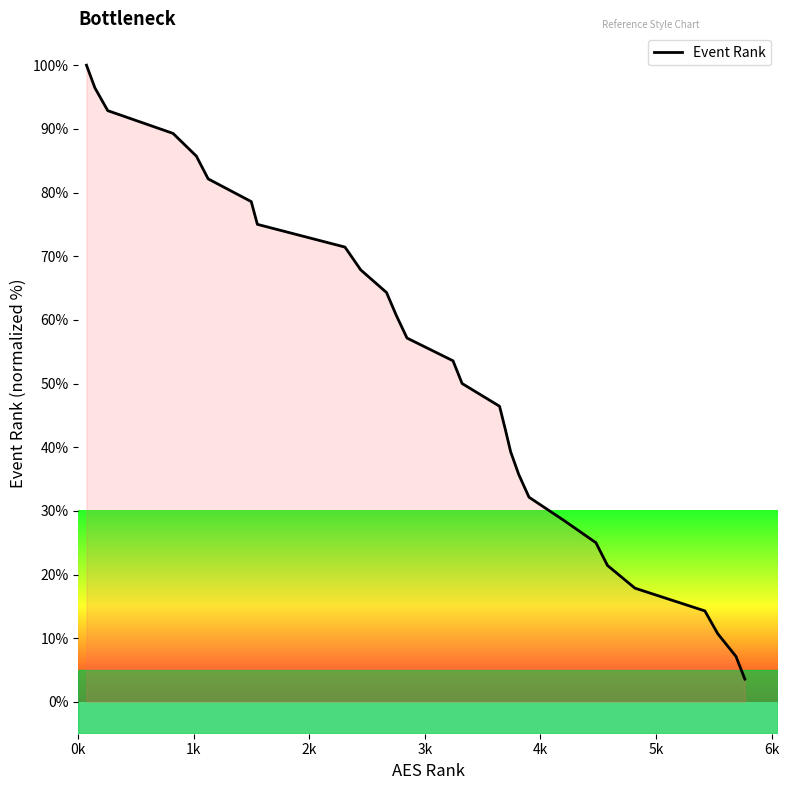

What is the greatest value displayed?

100.0